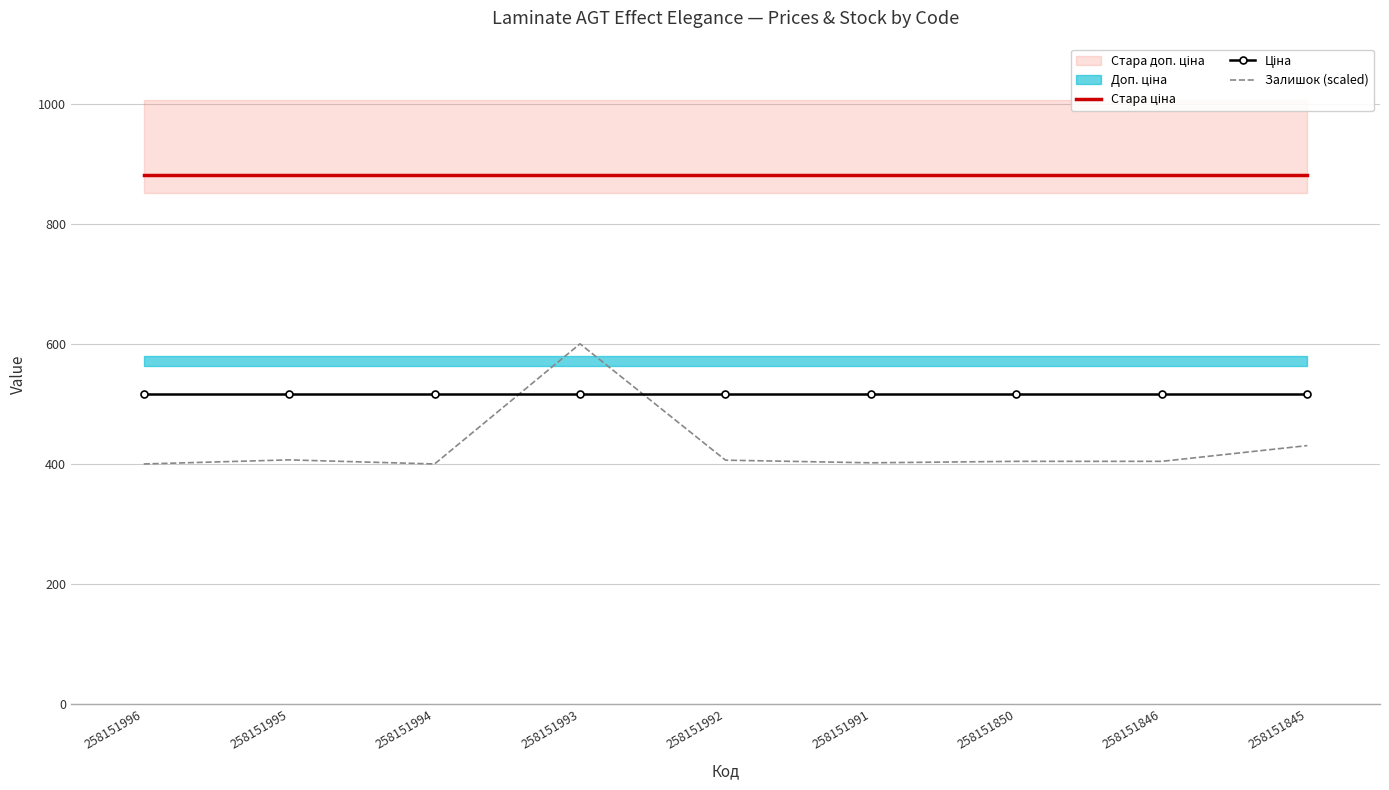

Reading left to right, extract all data points from this chart.

Стара ціна: 258151996=881.1	258151995=881.1	258151994=881.1	258151993=881.1	258151992=881.1	258151991=881.1	258151850=881.1	258151846=881.1	258151845=881.1
Ціна: 258151996=515.8	258151995=515.8	258151994=515.8	258151993=515.8	258151992=515.8	258151991=515.8	258151850=515.8	258151846=515.8	258151845=515.8
Залишок (scaled): 258151996=400.0	258151995=406.8	258151994=400.0	258151993=600.0	258151992=406.3	258151991=401.9	258151850=404.4	258151846=404.4	258151845=430.6